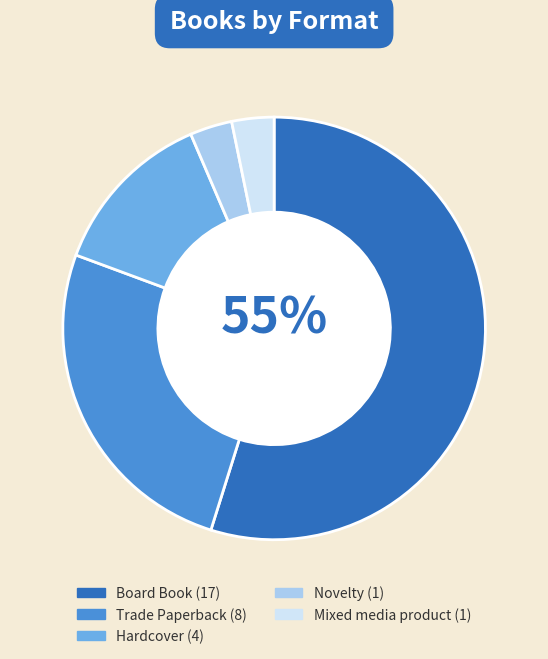

Is there any slice that represents more than half of the pie?

Yes